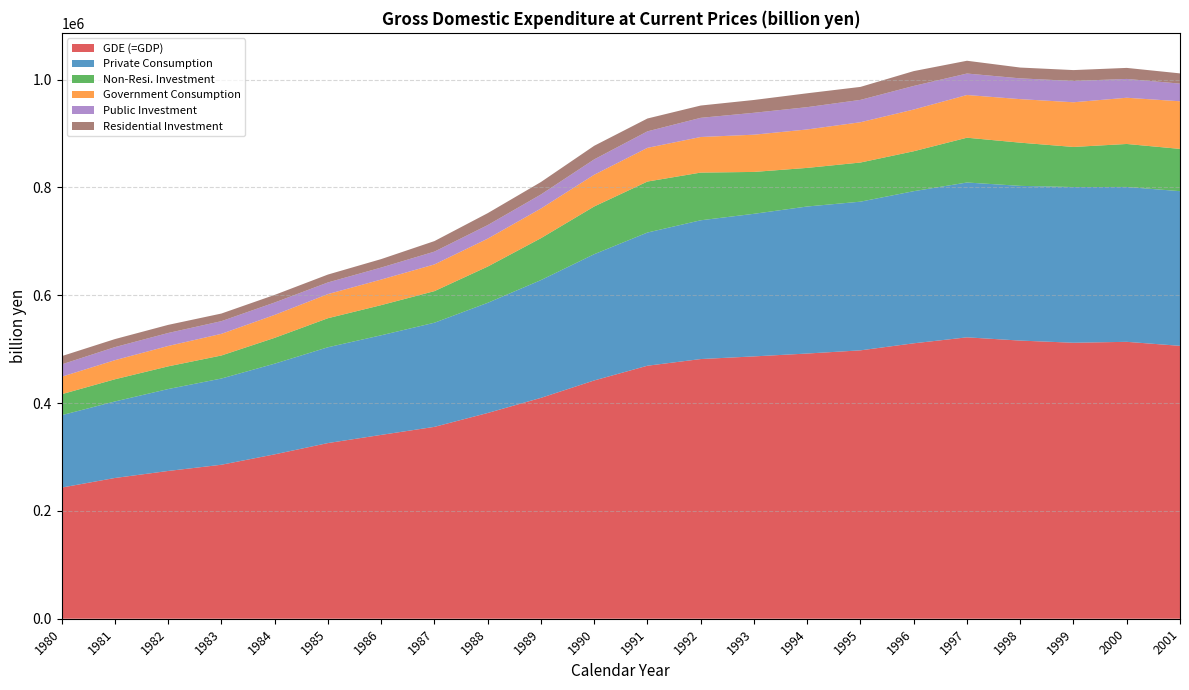

Reading left to right, extract all data points from this chart.

GDE (=GDP): 1980=243235.4	1981=261027.5	1982=274050.0	1983=285578.8	1984=304858.5	1985=325791.9	1986=340948.3	1987=355837.0	1988=381579.0	1989=409602.1	1990=441915.2	1991=469229.8	1992=481581.5	1993=486519.1	1994=491835.2	1995=497739.4	1996=510802.4	1997=521861.5	1998=515834.8	1999=511837.1	2000=513534.0	2001=506110.9
Private Consumption: 1980=134254.9	1981=141921.4	1982=151924.0	1983=159909.2	1984=168196.0	1985=177670.0	1986=184731.1	1987=193136.9	1988=204298.1	1989=218441.7	1990=234139.7	1991=247005.1	1992=257367.9	1993=264455.9	1994=272677.5	1995=275745.3	1996=282121.4	1997=287151.8	1998=286945.9	1999=288763.5	2000=287230.7	2001=286829.6
Non-Resi. Investment: 1980=38878.2	1981=41133.3	1982=42046.7	1983=42707.5	1984=47874.9	1985=53867.5	1986=55917.2	1987=58583.5	1988=67201.8	1989=77700.8	1990=88501.6	1991=94565.5	1992=88438.8	1993=77654.9	1994=71595.6	1995=72582.9	1996=74061.1	1997=83064.2	1998=80109.5	1999=74339.7	2000=79706.7	2001=78389.5
Government Consumption: 1980=32421.7	1981=35406.9	1982=37812.8	1983=40157.0	1984=42516.3	1985=44741.6	1986=47417.1	1987=49520.8	1988=51765.6	1989=55008.0	1990=58808.9	1991=62462.3	1992=66008.0	1993=69045.5	1994=71285.3	1995=74697.8	1996=77356.1	1997=79200.8	1998=80734.5	1999=82876.0	2000=85730.8	2001=88320.4
Public Investment: 1980=22852.3	1981=24238.7	1982=24092.8	1983=23519.4	1984=23032.1	1985=21604.1	1986=22252.5	1987=23770.3	1988=25161.8	1989=26068.7	1990=28534.7	1991=30629.4	1992=35555.4	1993=40636.4	1994=41368.1	1995=41468.4	1996=43755.8	1997=39822.7	1998=38511.1	1999=39510.4	2000=34898.6	2001=32750.6
Residential Investment: 1980=15316.7	1981=14884.5	1982=15040.8	1983=14137.5	1984=14098.2	1985=14633.4	1986=15703.2	1987=19513.0	1988=22125.8	1989=23082.9	1990=25212.1	1991=23825.6	1992=22803.2	1993=23758.0	1994=25731.8	1995=24076.8	1996=27508.7	1997=23710.4	1998=20060.4	1999=20168.8	2000=20446.5	2001=18977.0